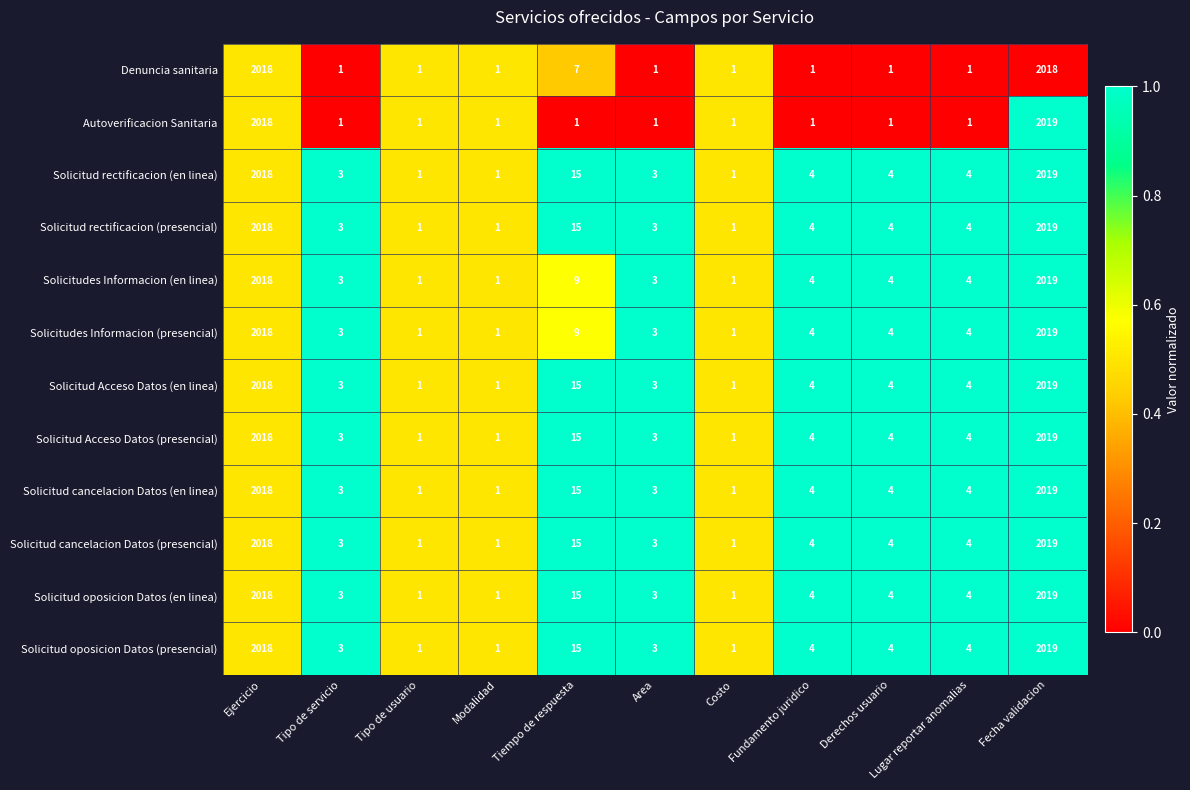

What is the spread (max minus min) of values at Fundamento juridico?

3